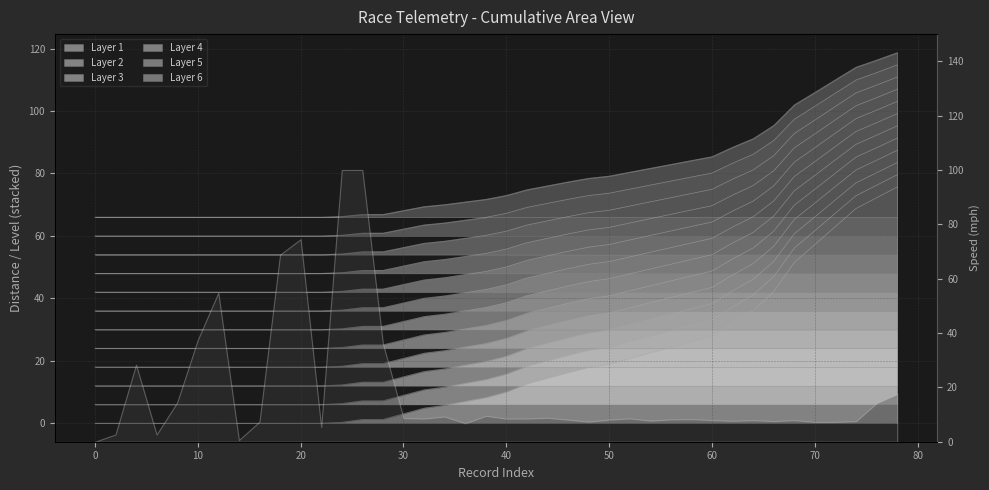

True or false: value_m and percentComplete intersect in this chart.

False